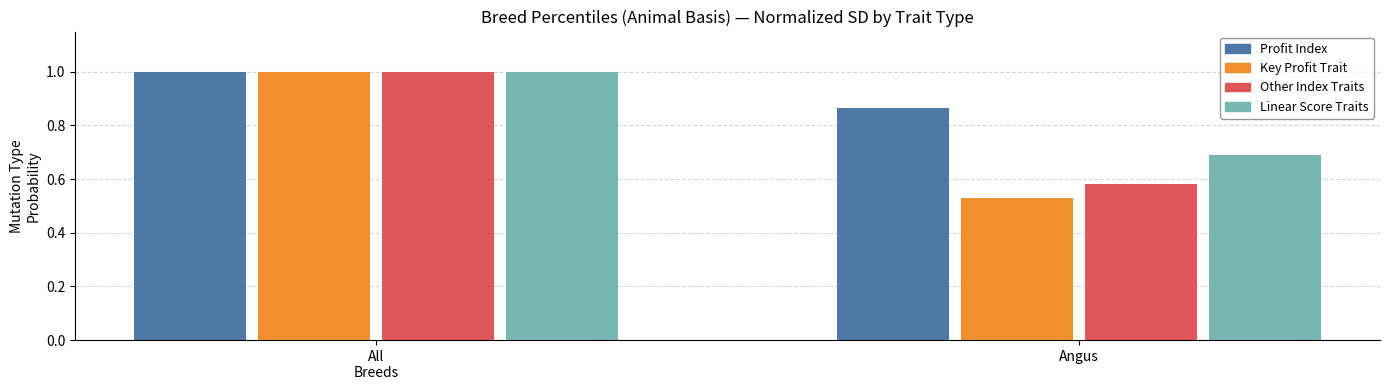

What is the label of the 2nd bar from the left?

Angus